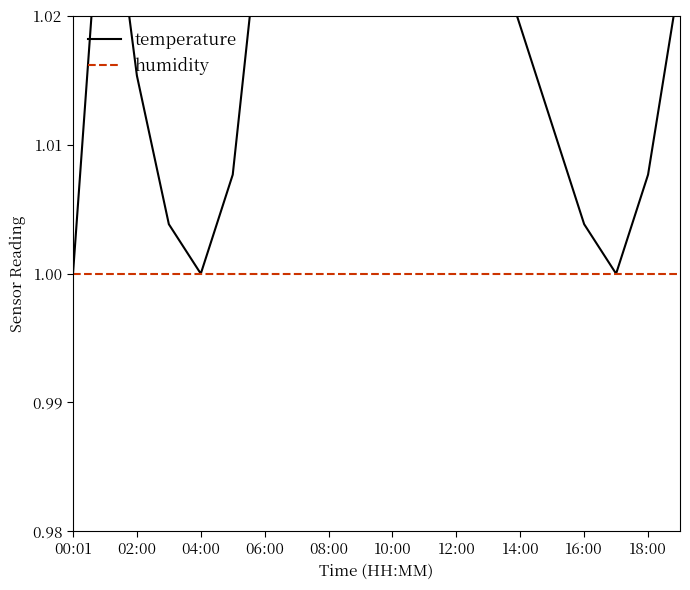

True or false: temperature and humidity intersect in this chart.

False